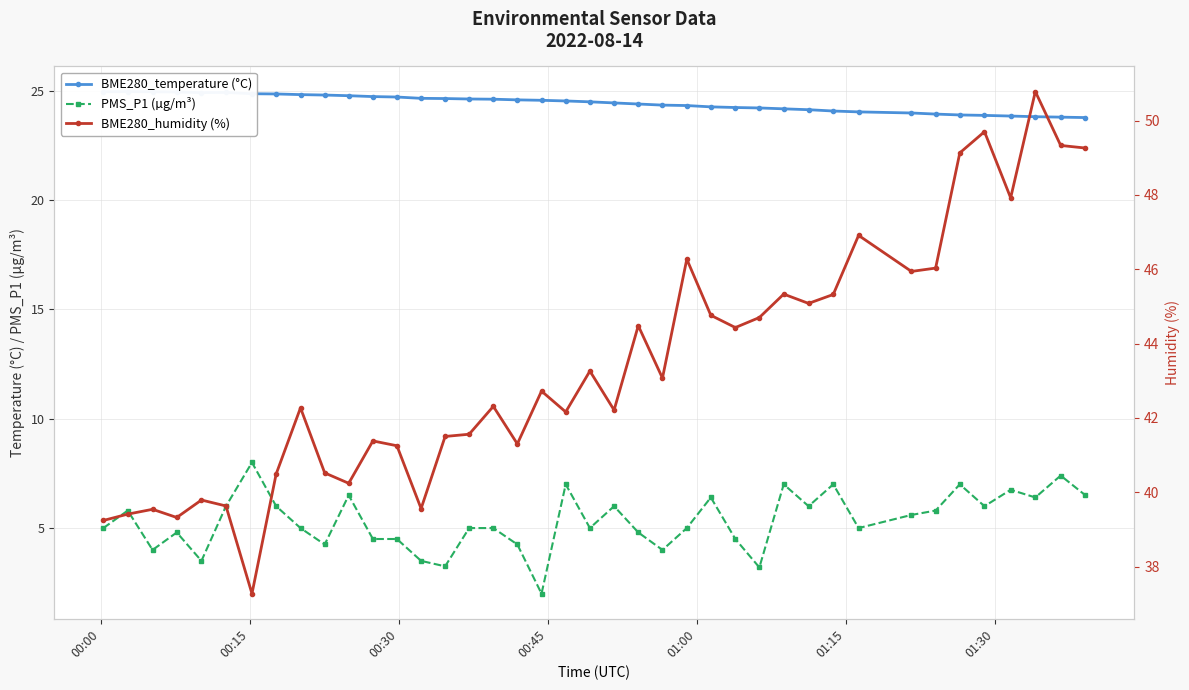

At how many categories does at least one series exceed 32?

40